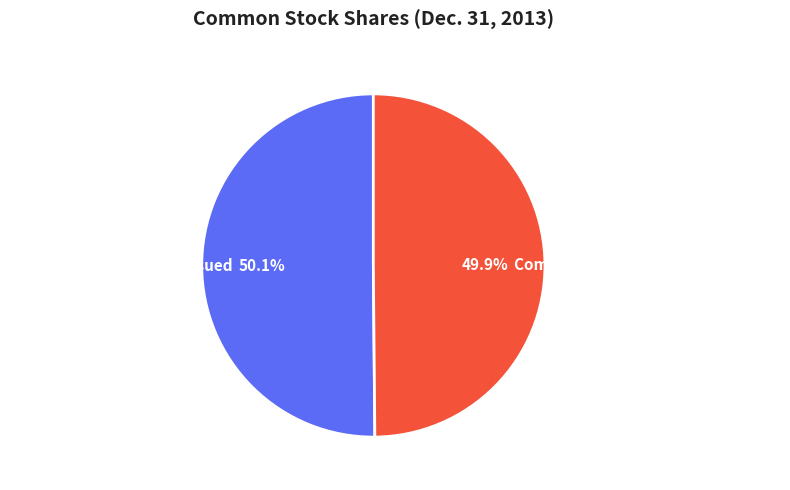

True or false: Common stock, shares issued accounts for 50% of the total.

True